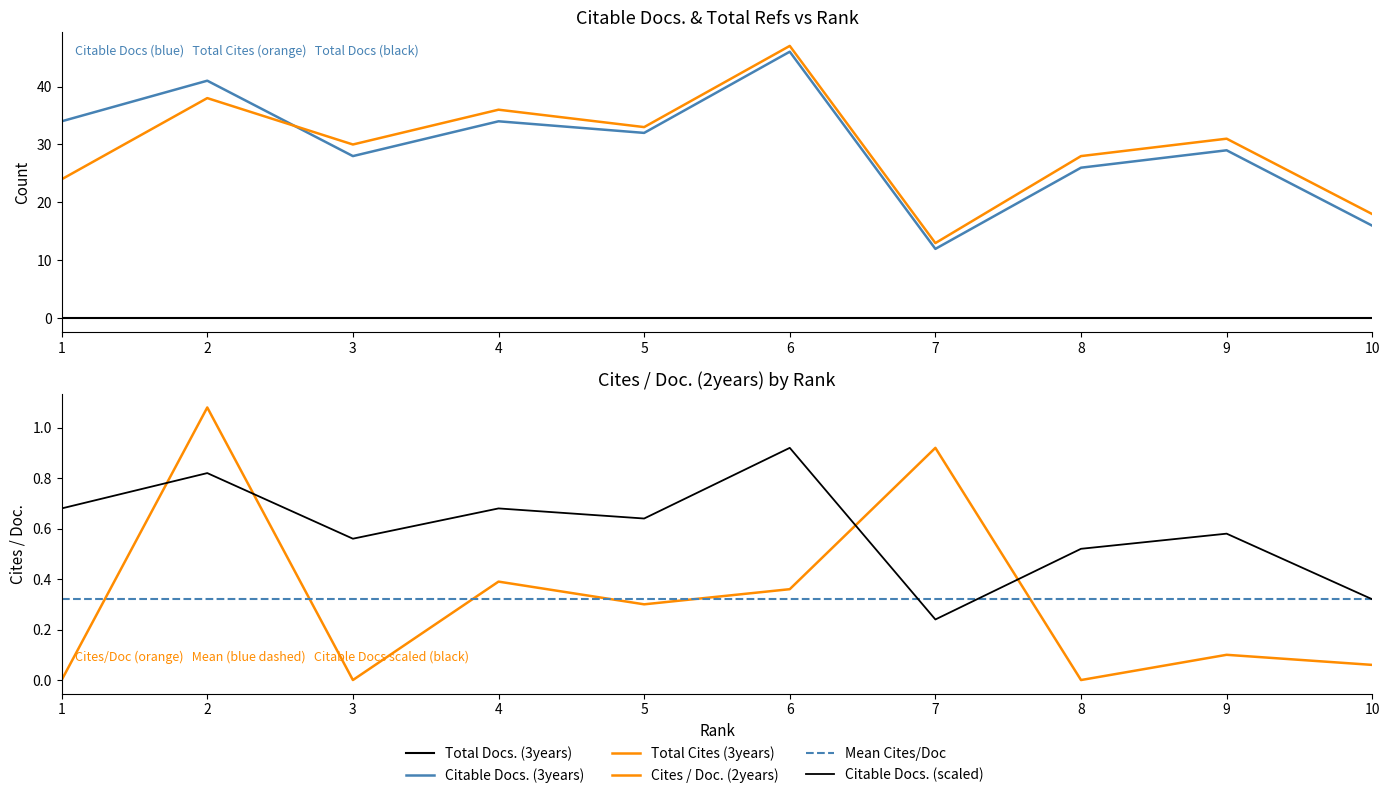

Reading left to right, extract all data points from this chart.

Total Docs. (3years): 0.0	0.0	0.0	0.0	0.0	0.0	0.0	0.0	0.0	0.0
Citable Docs. (3years): 34.0	41.0	28.0	34.0	32.0	46.0	12.0	26.0	29.0	16.0
Total Cites (3years): 24.0	38.0	30.0	36.0	33.0	47.0	13.0	28.0	31.0	18.0
Cites / Doc. (2years): 0.0	1.1	0.0	0.4	0.3	0.4	0.9	0.0	0.1	0.1
Mean Cites/Doc: 0.3	0.3	0.3	0.3	0.3	0.3	0.3	0.3	0.3	0.3
Citable Docs. (scaled): 0.7	0.8	0.6	0.7	0.6	0.9	0.2	0.5	0.6	0.3